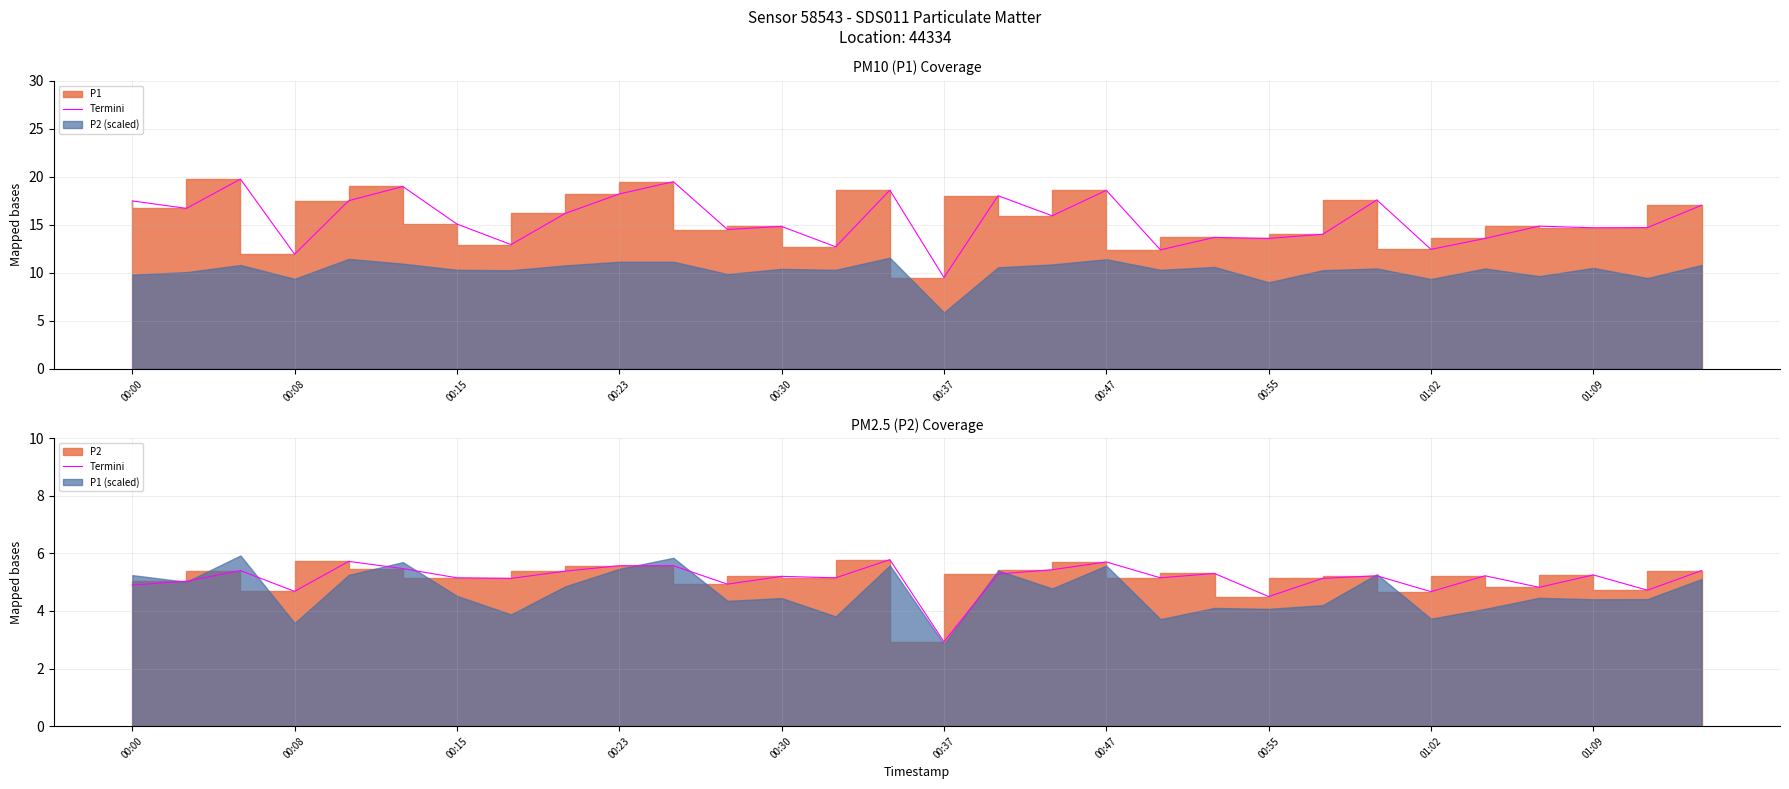

What is the change in value from 14 to 18?

-0.1